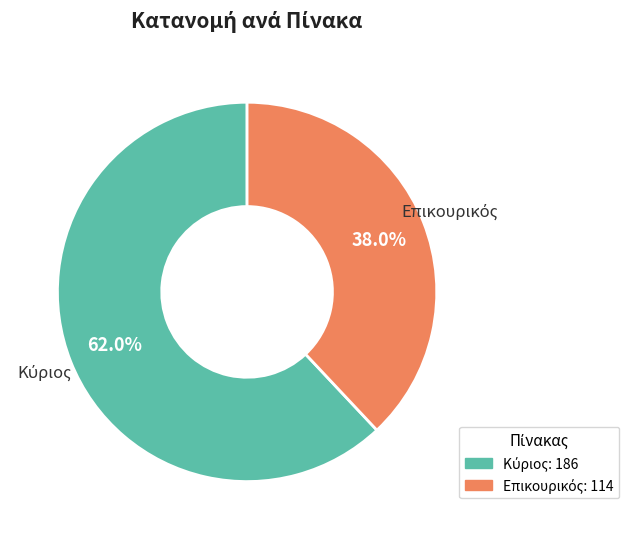

Count the number of slices in the pie.

2